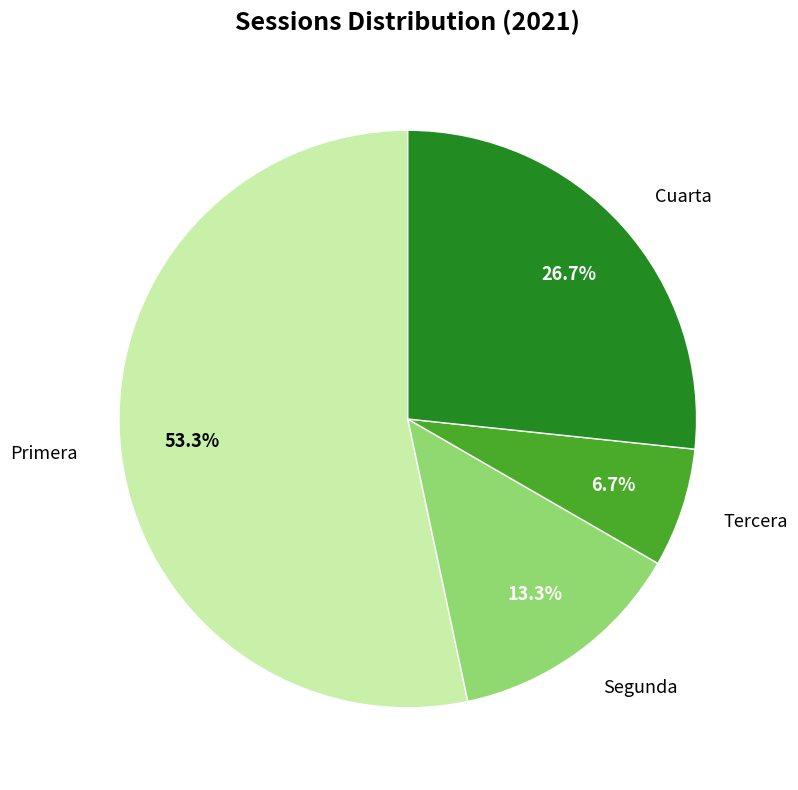

What is the ratio of the value at Segunda to the value at Tercera?

2.0